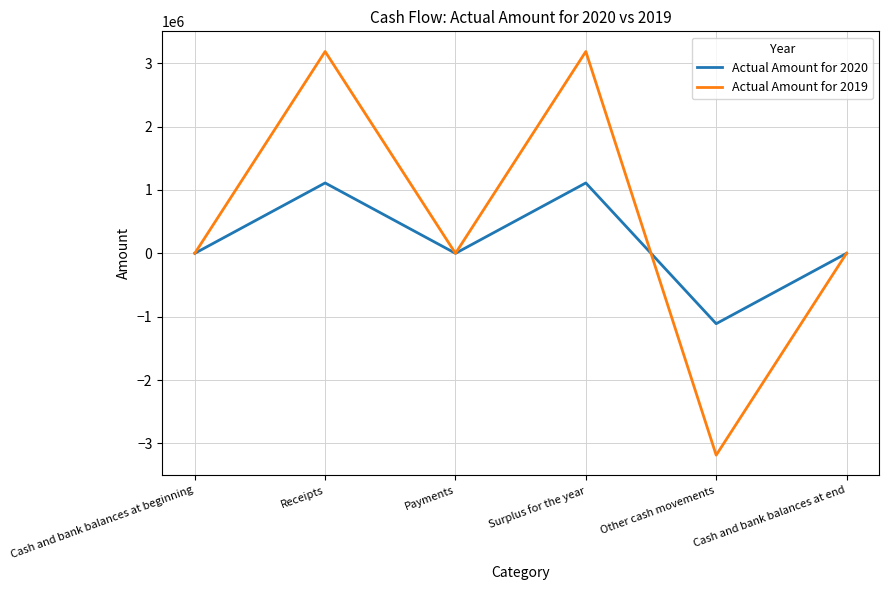

Which series has the largest range (max minus min)?

Actual Amount for 2019